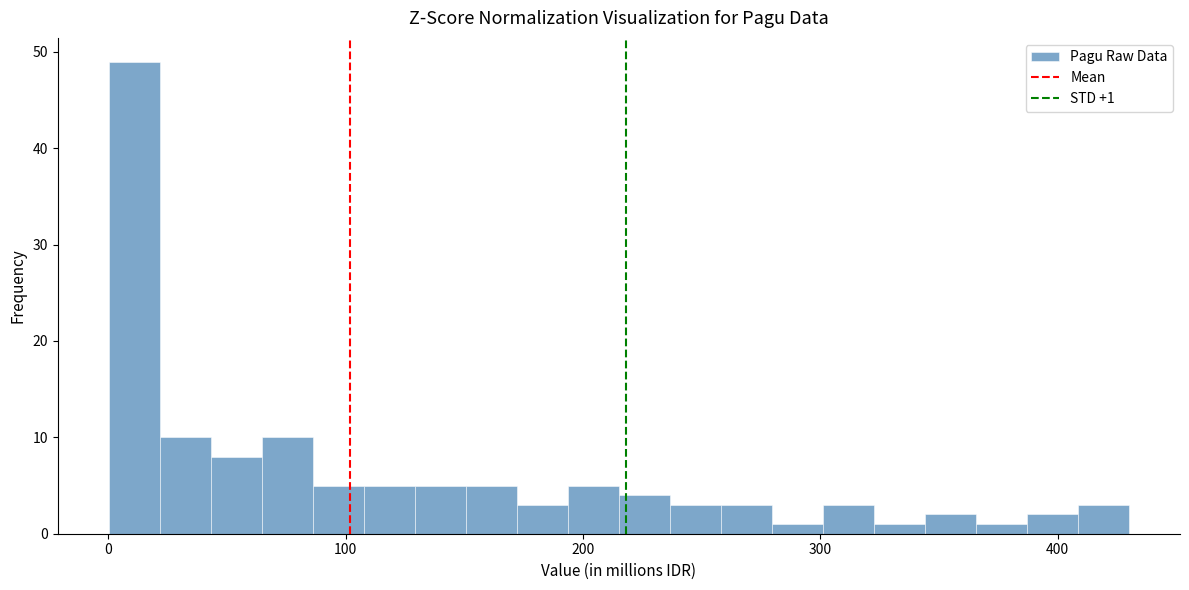

Read against the x-axis, roughly where is the centre of the tallest bar?

10